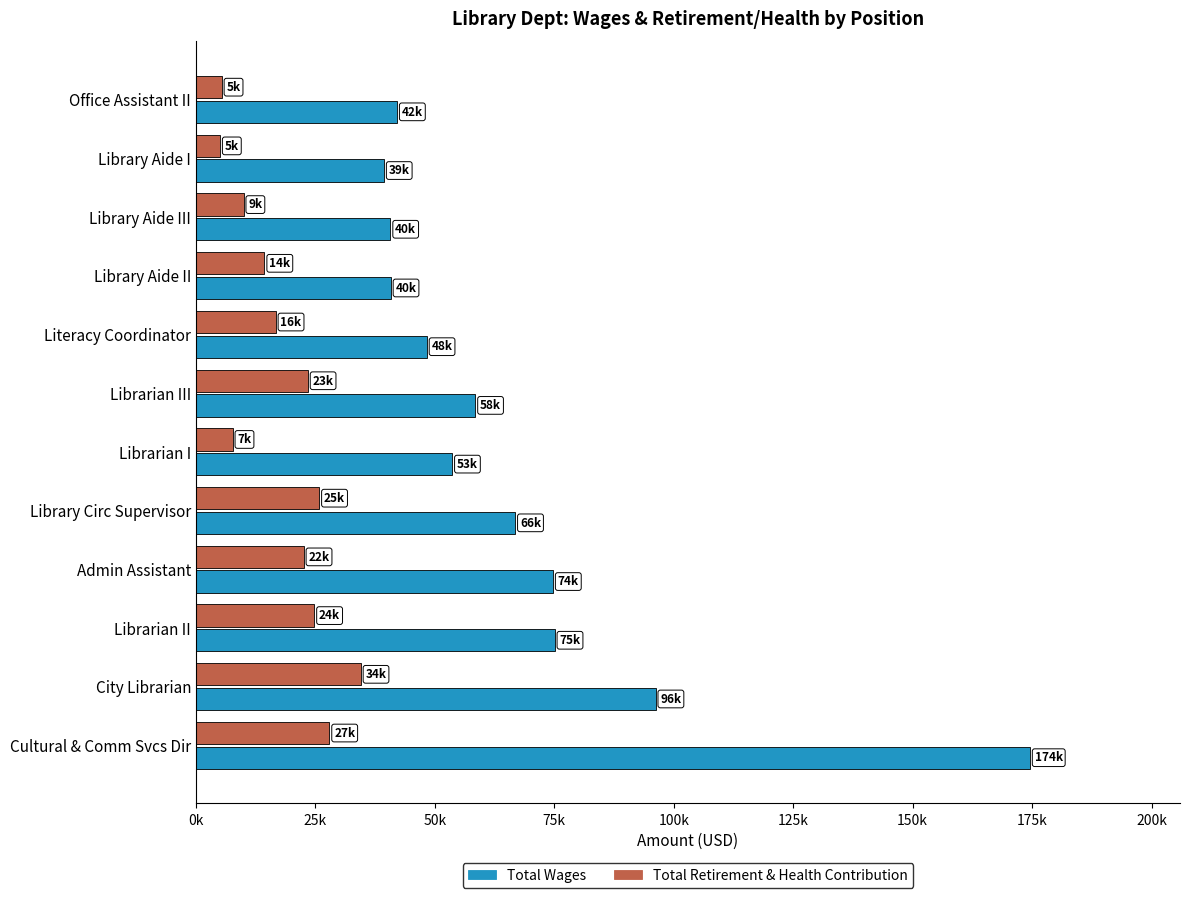

What are all the series names shown in the legend?

Total Wages, Total Retirement & Health Contribution